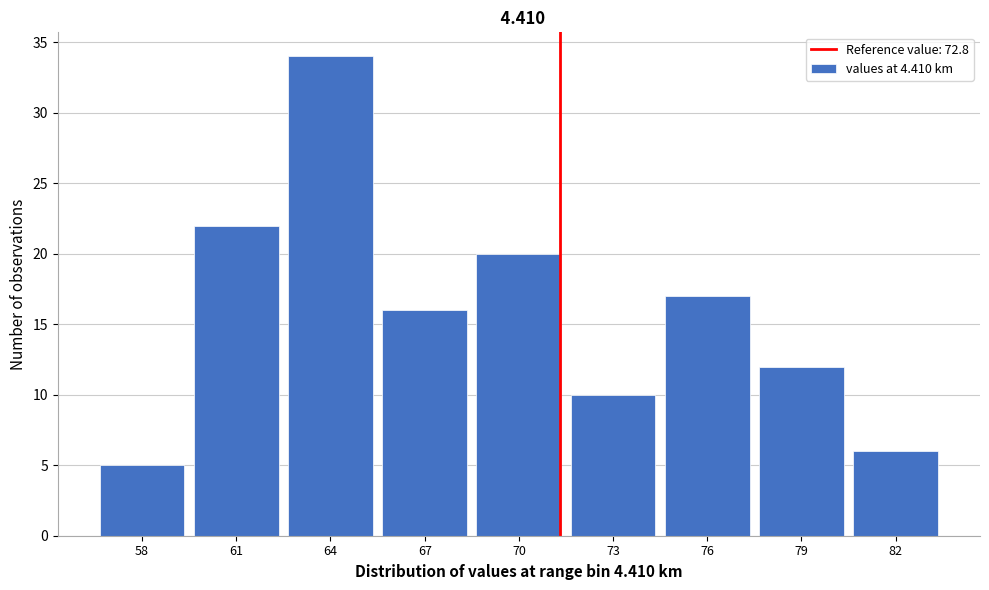

Reading left to right, what are all the values shown in this chart?

58=5	61=22	64=34	67=16	70=20	73=10	76=17	79=12	82=6